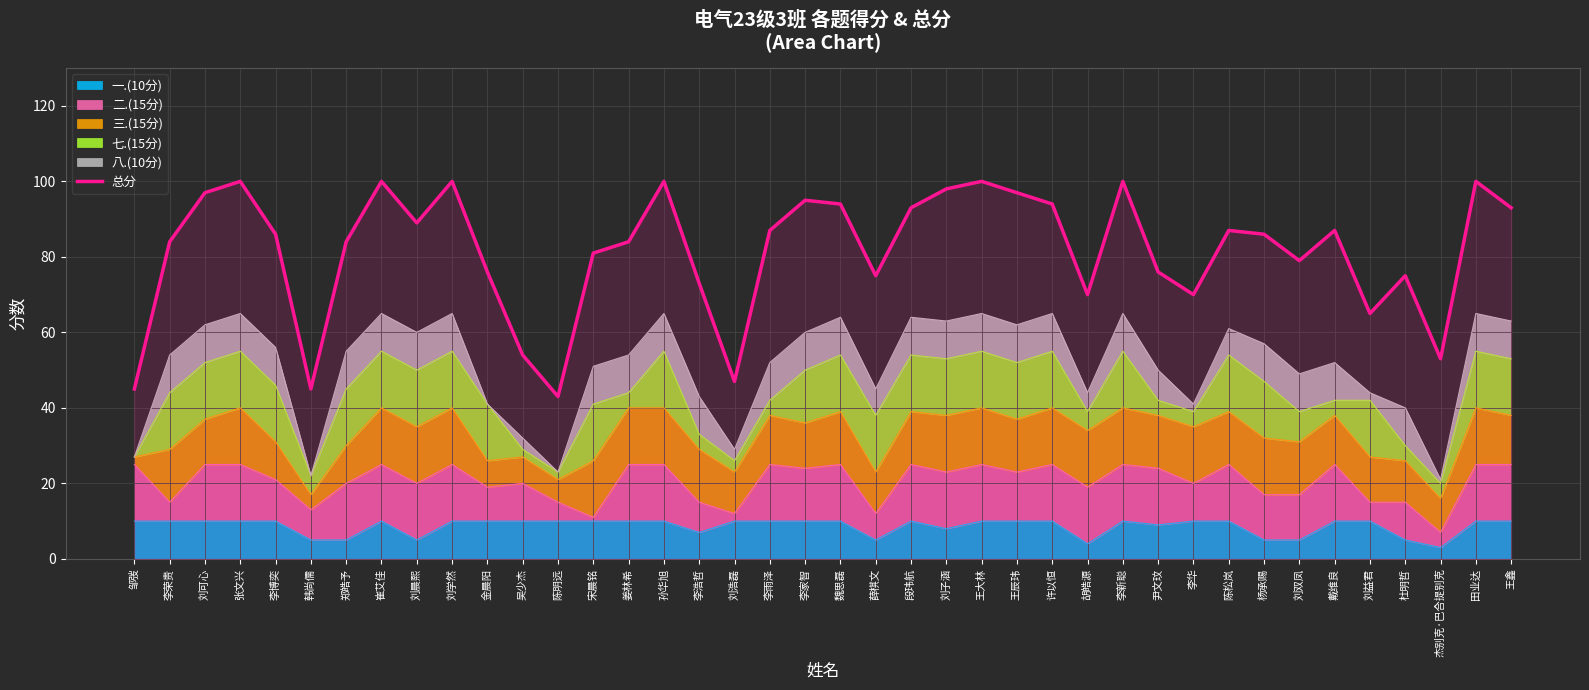

How many data points does each series have?

40